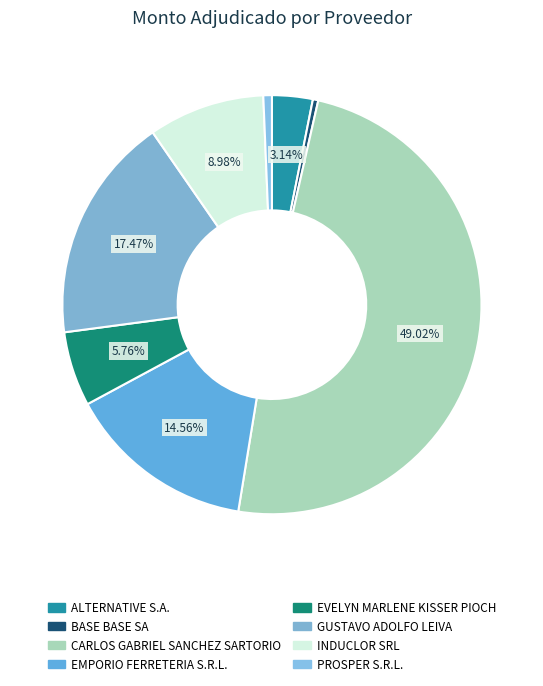

How many slices are in this pie chart?

8